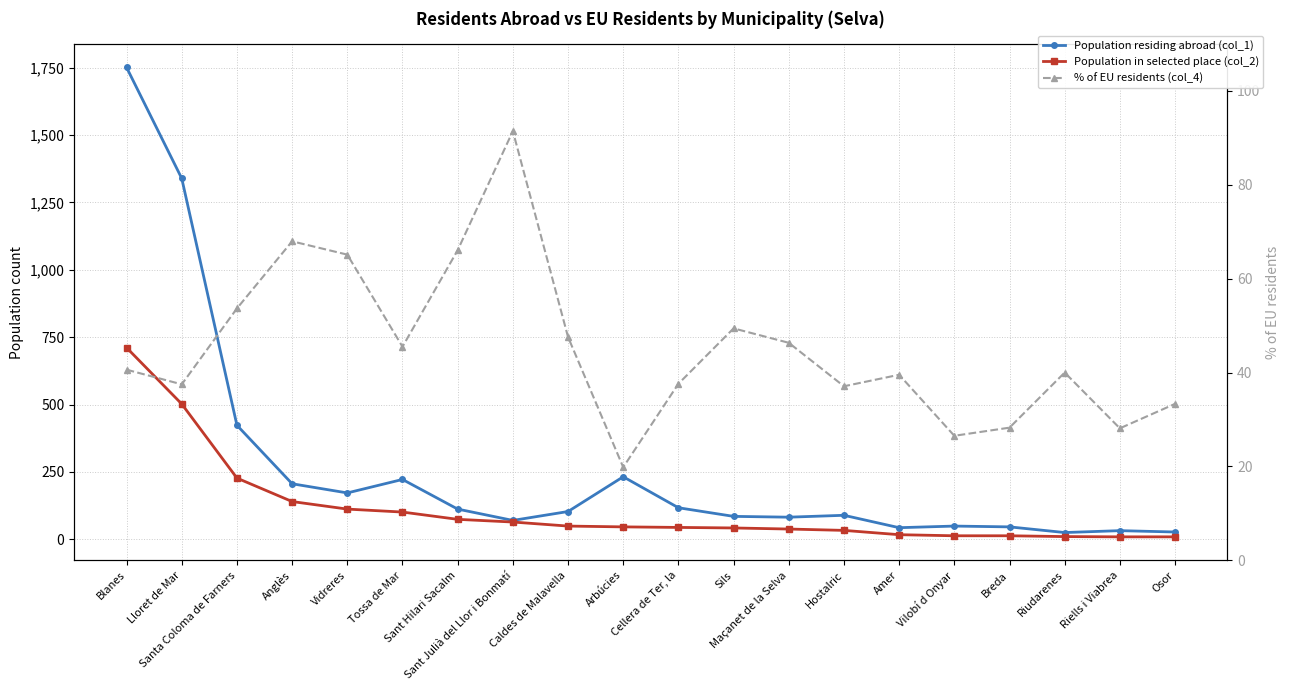

Does the chart display data point markers on the line(s)?

Yes